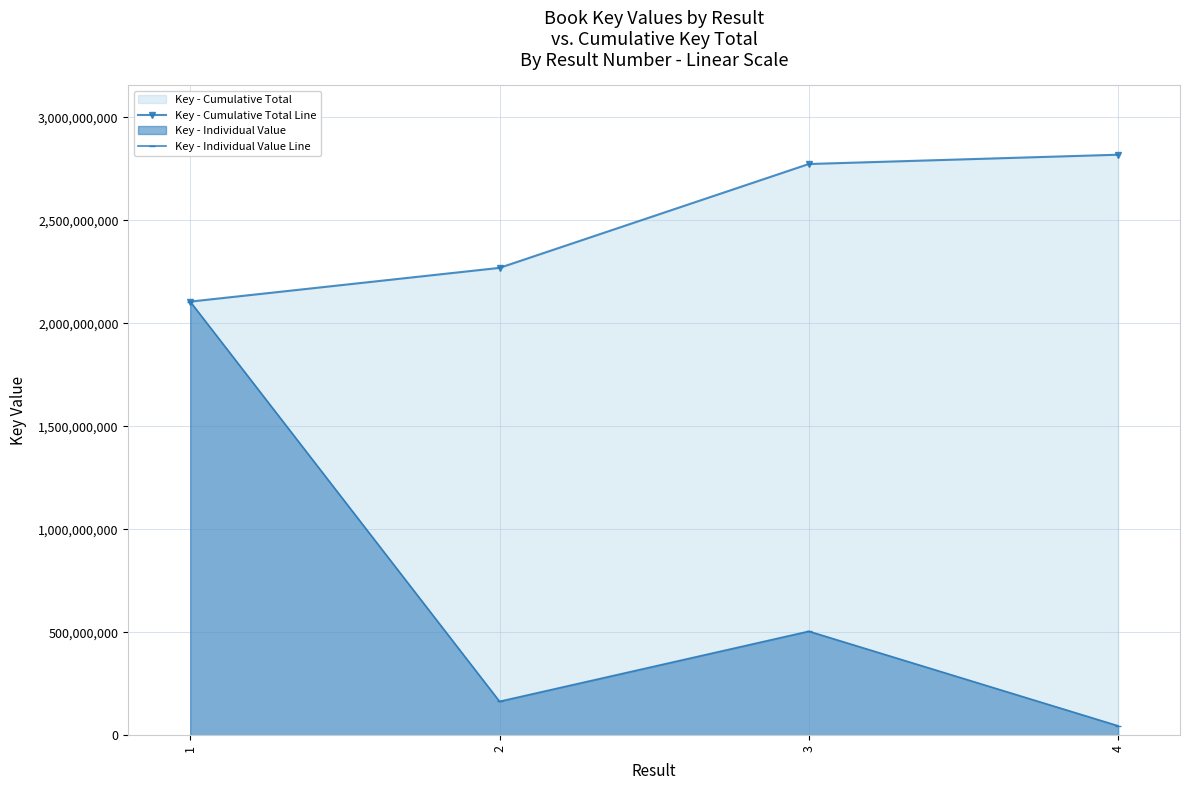

How many distinct data groups are displayed?

2